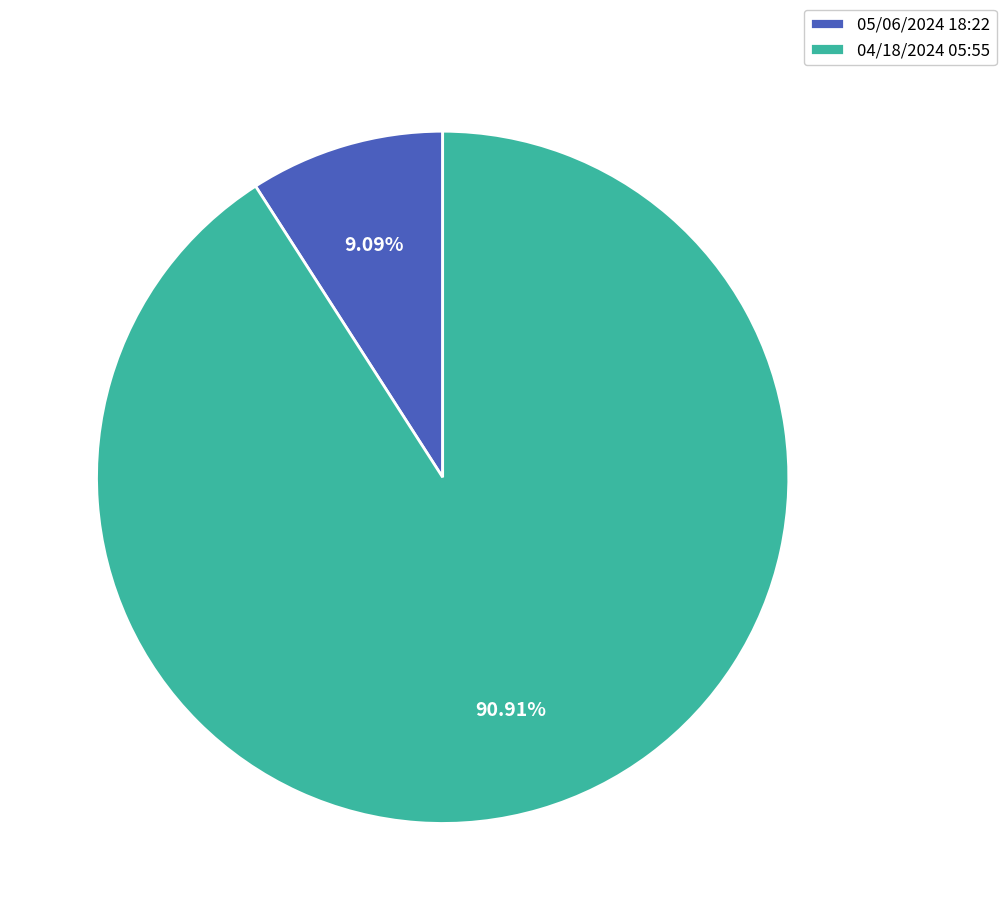

Is it true that 05/06/2024 18:22 is 17% of the pie?

False